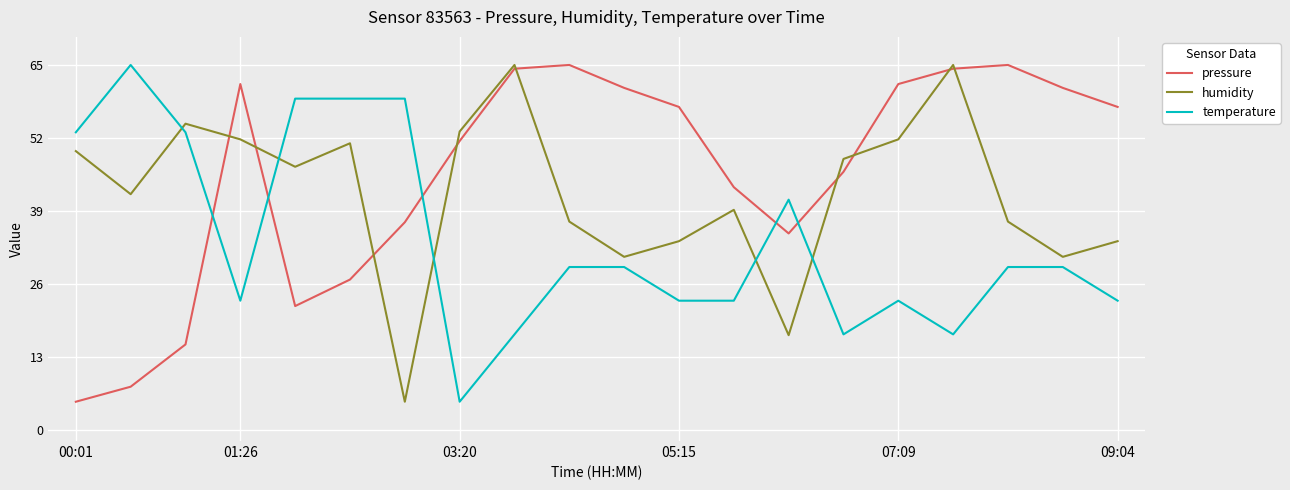

What is the highest value of the humidity series?

65.0